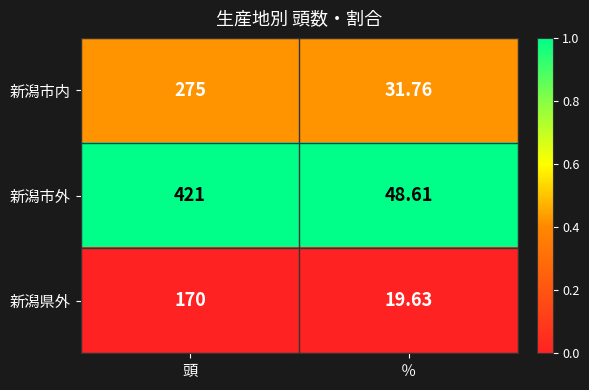

At 頭, list the series in order from largest to smallest.

新潟市外, 新潟市内, 新潟県外